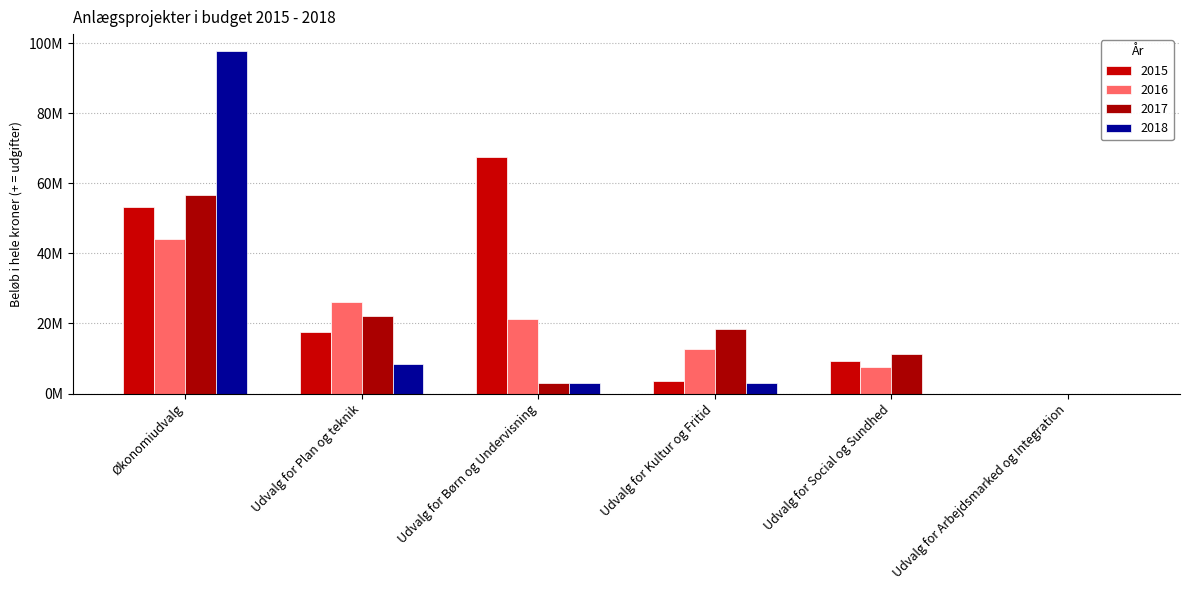

Are the bars horizontal?

No